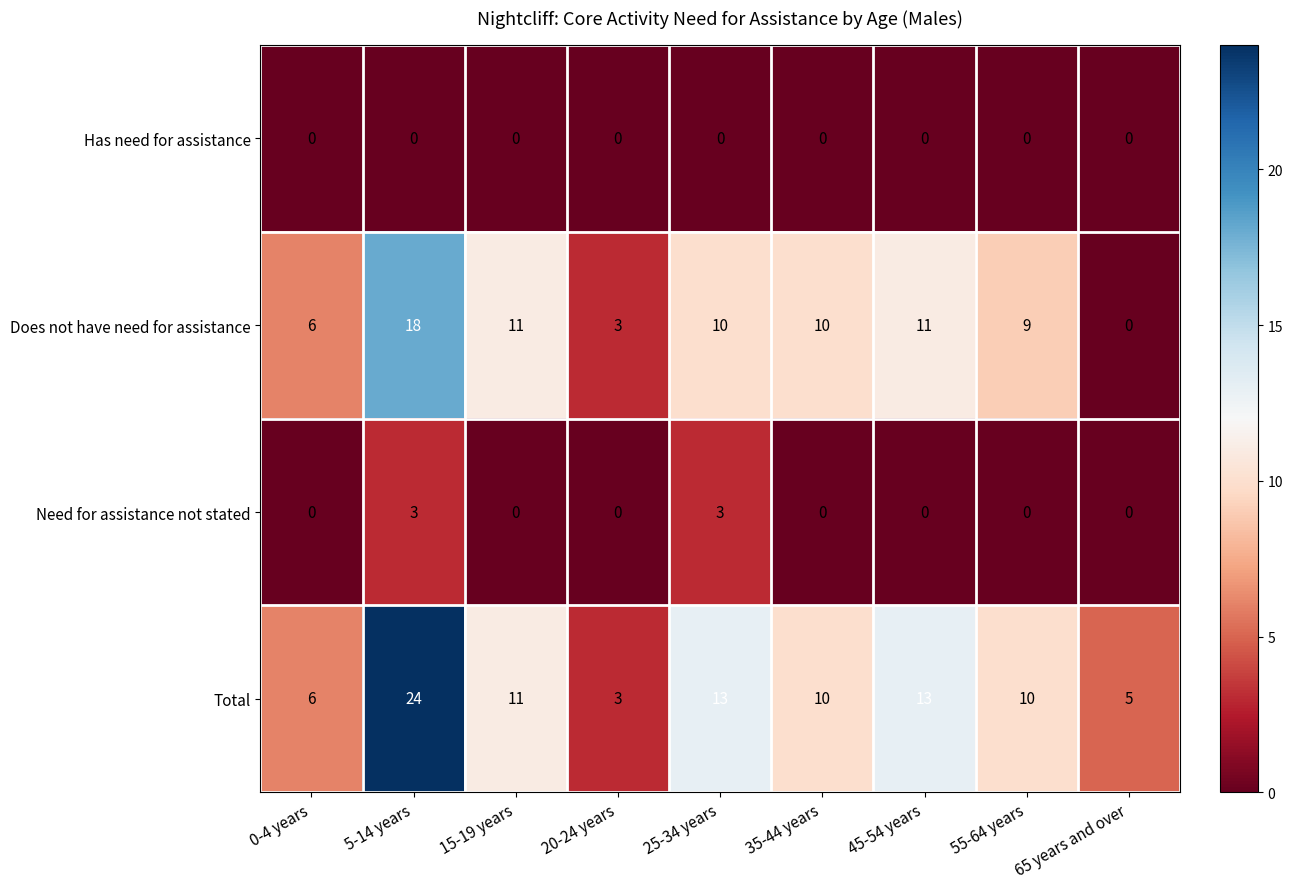

Which series changed the most between 45-54 years and 55-64 years?

row_3